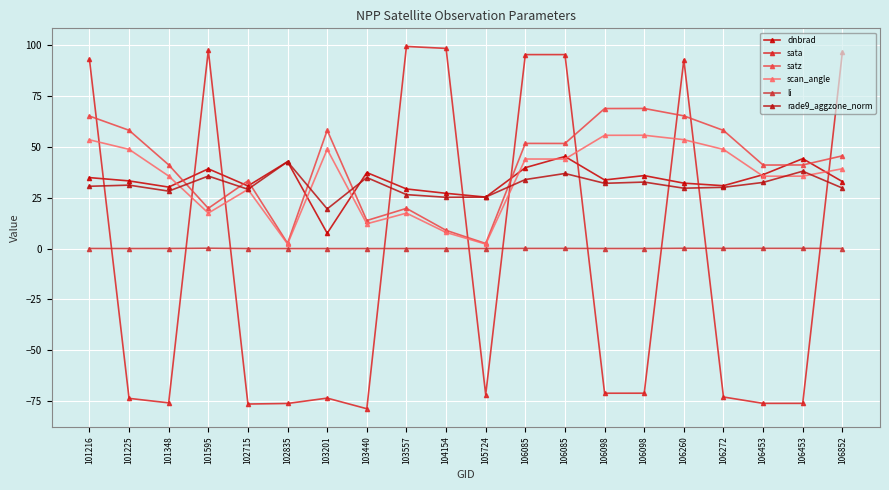

True or false: rade9_aggzone_norm and li cross at least once.

False